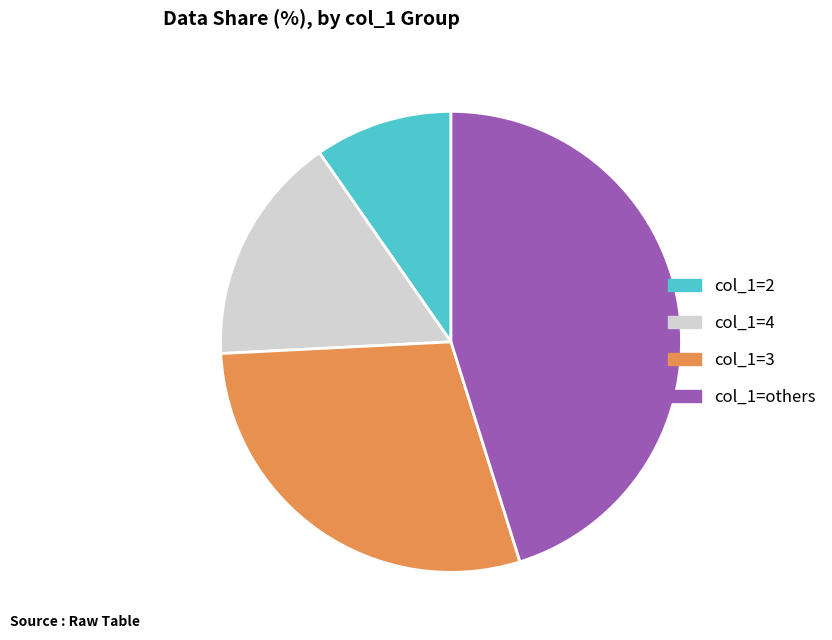

Is there a majority slice in this chart?

No